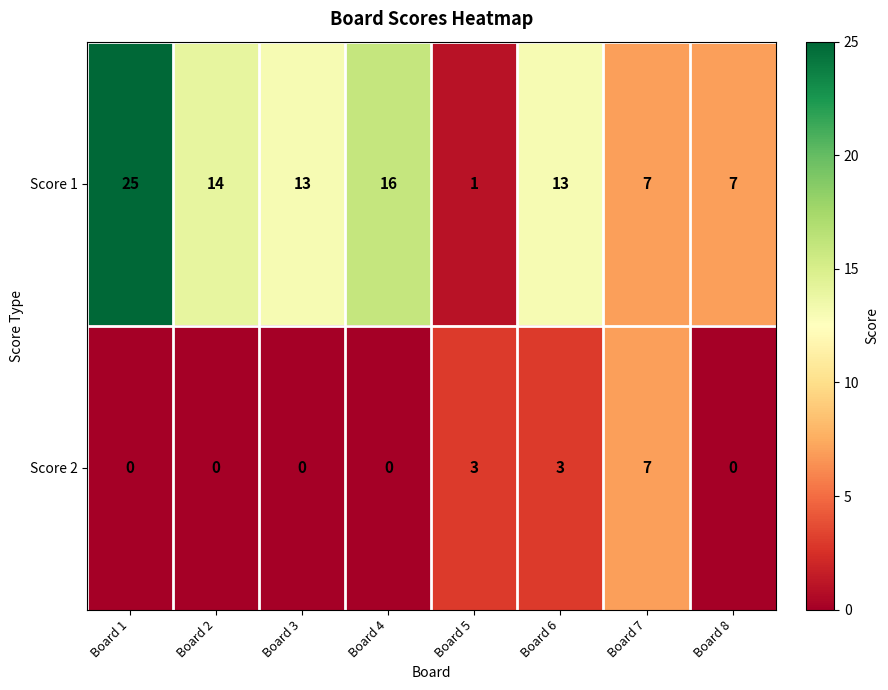

List the series in order of their overall mean, highest first.

Score 1, Score 2